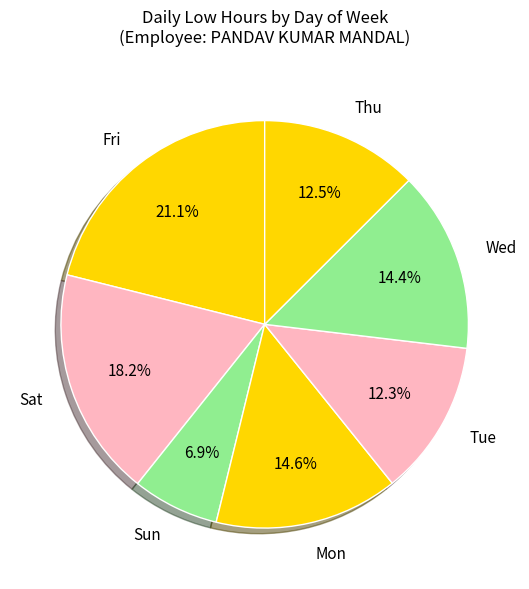

To the nearest percent, what is the average slice percentage?

14%